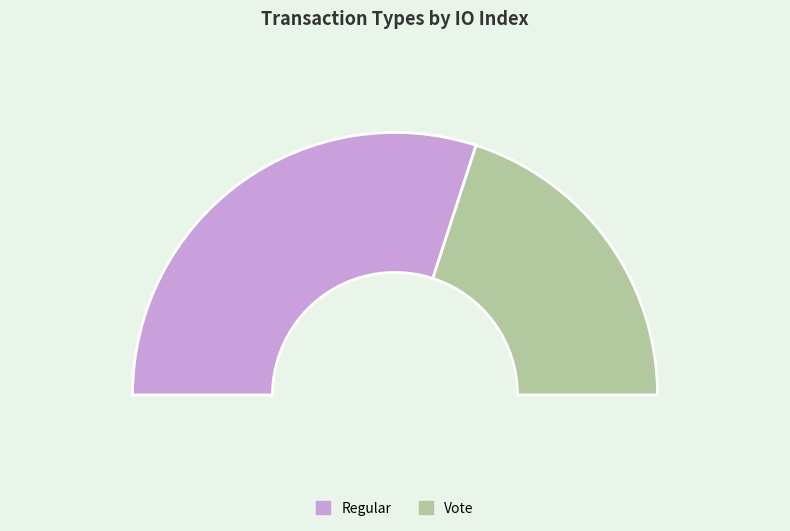

Approximately how many times larger is the value at Vote compared to Regular?

0.7